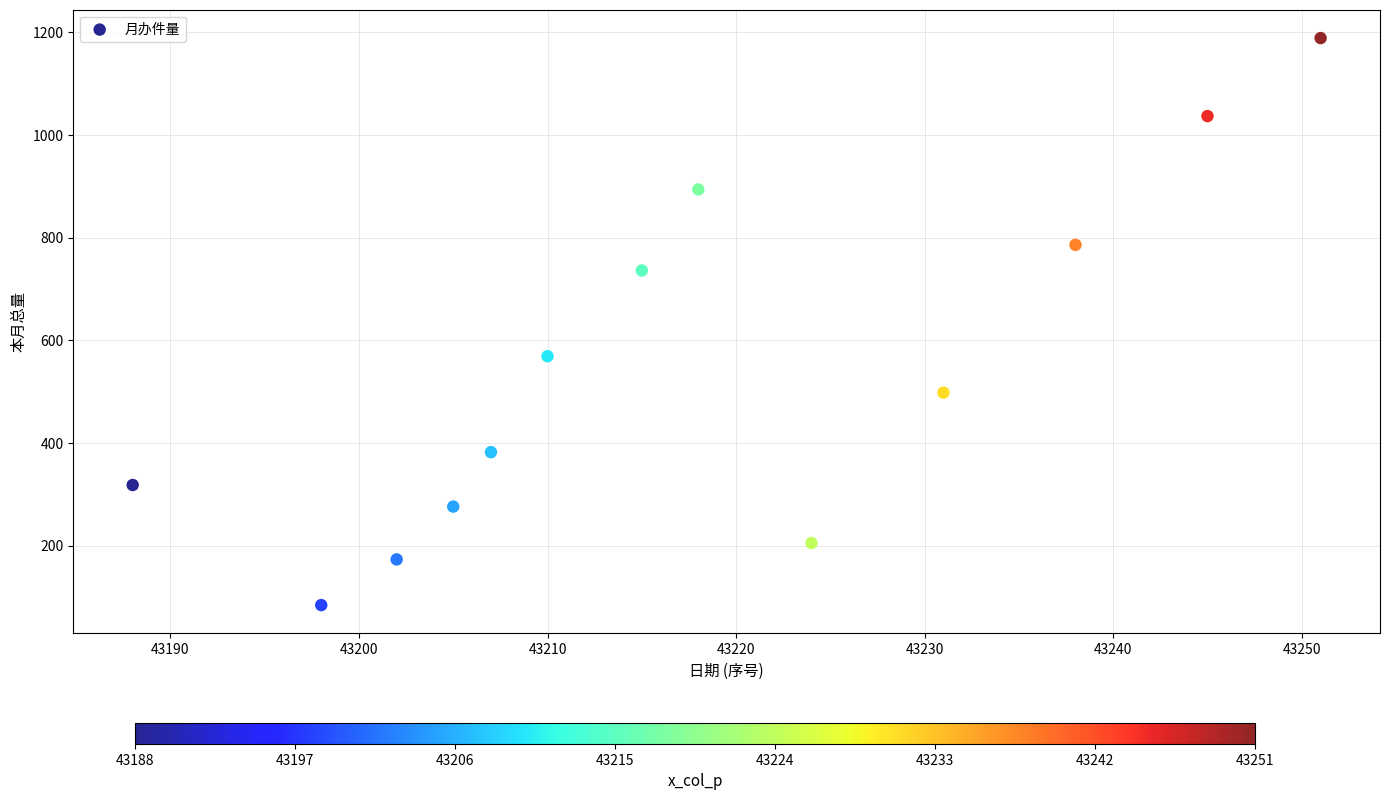

What is the range of X values (max minus min)?

63